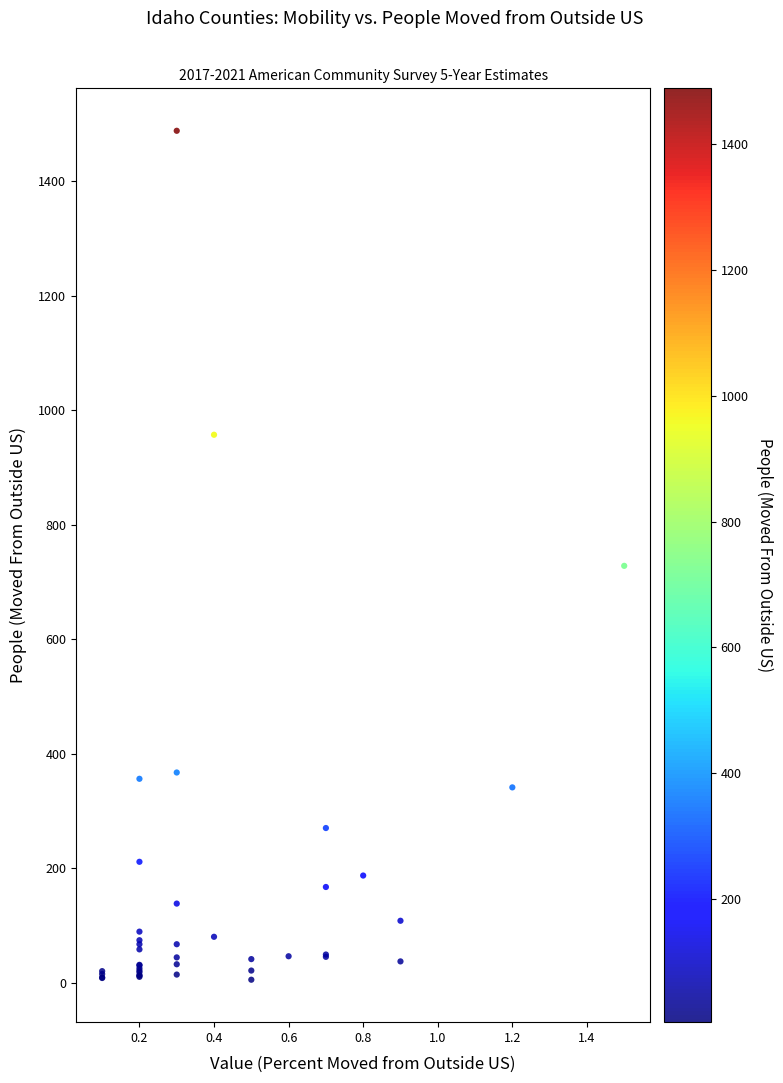

What Y value in the scatter plot is closest to 746?

728